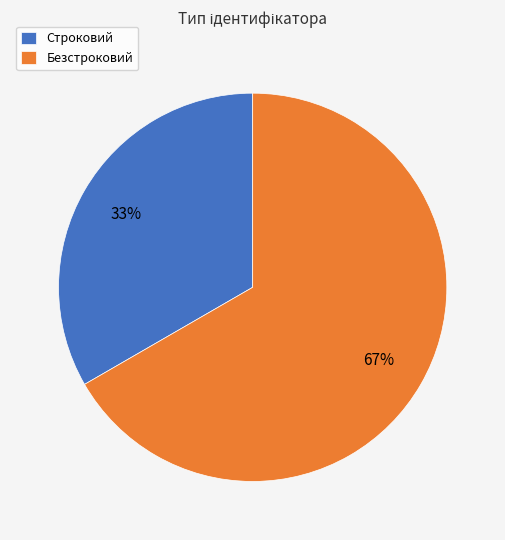

How many slices are in this pie chart?

2